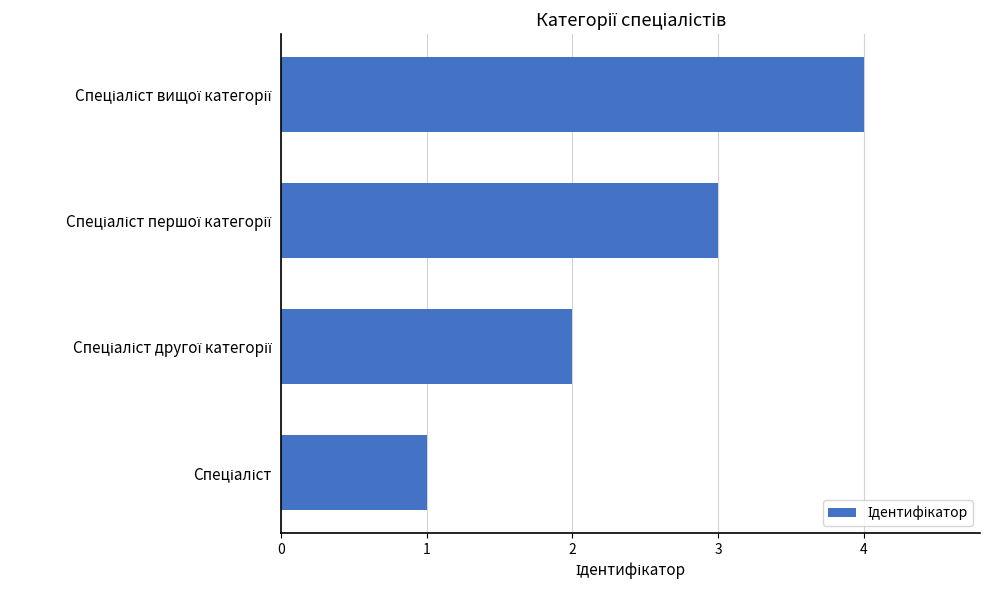

What is the sum of all values?

10